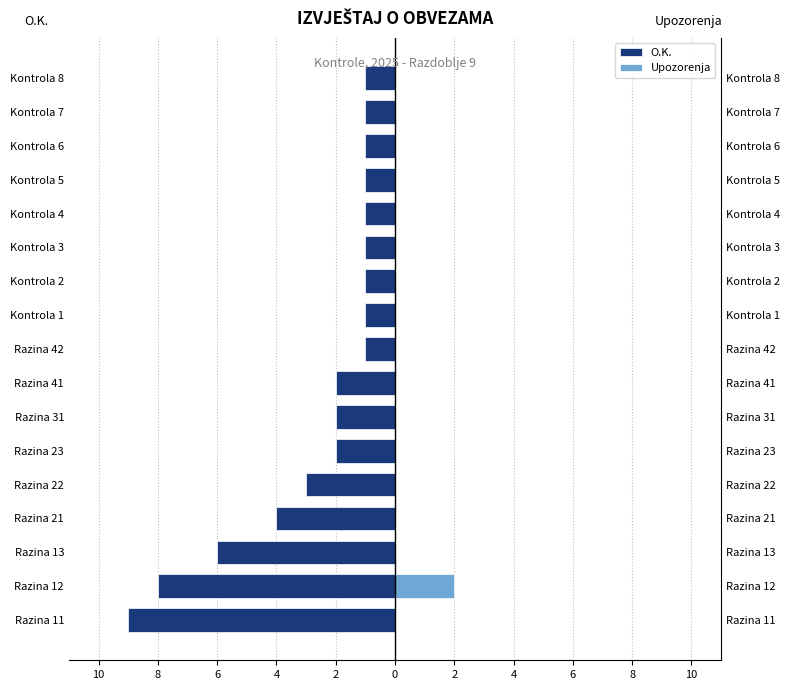

How many data points in O.K. are less than -1?

8